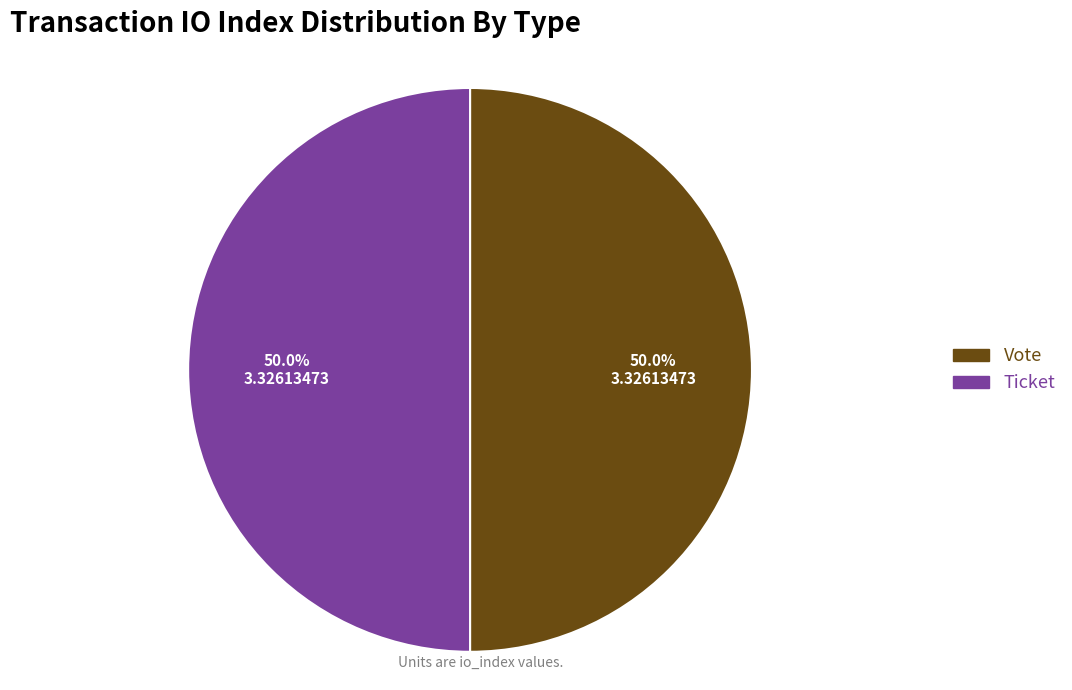

To the nearest percent, what is the difference between the Ticket and Vote slice percentages?

0%